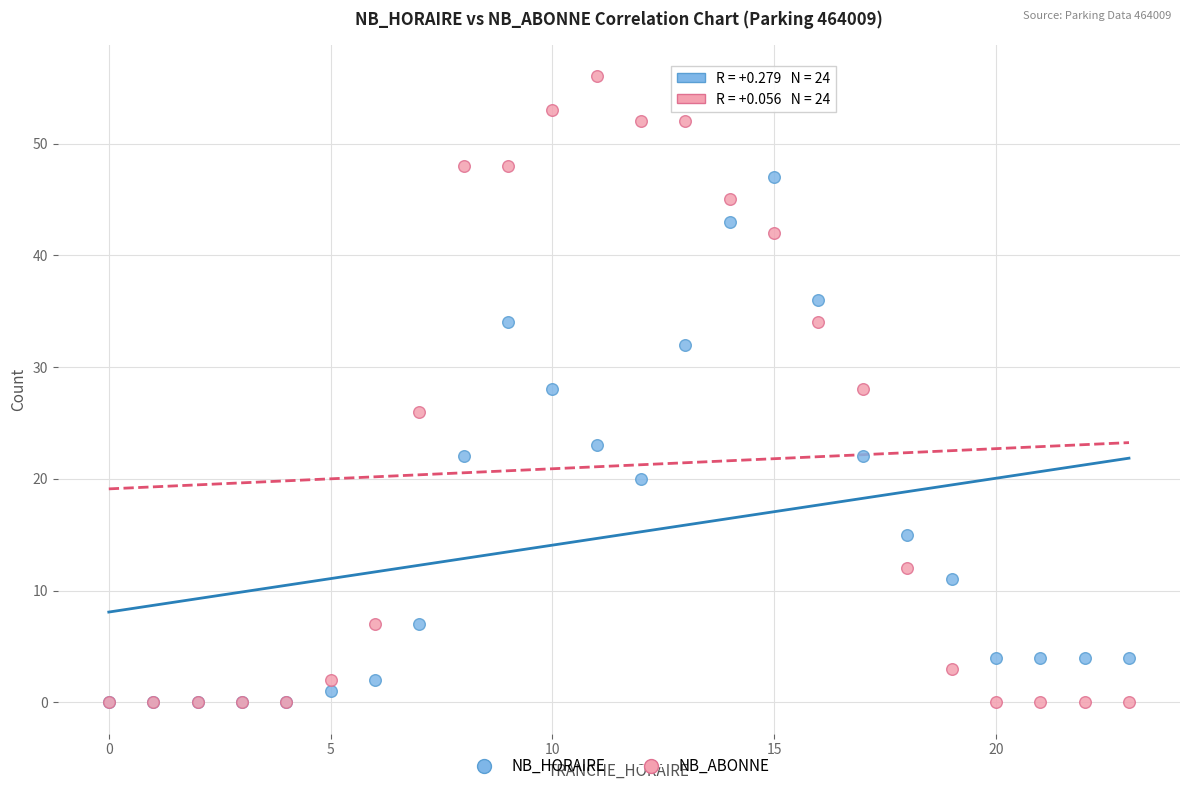

Which series has the largest Y range (max minus min)?

NB_ABONNE